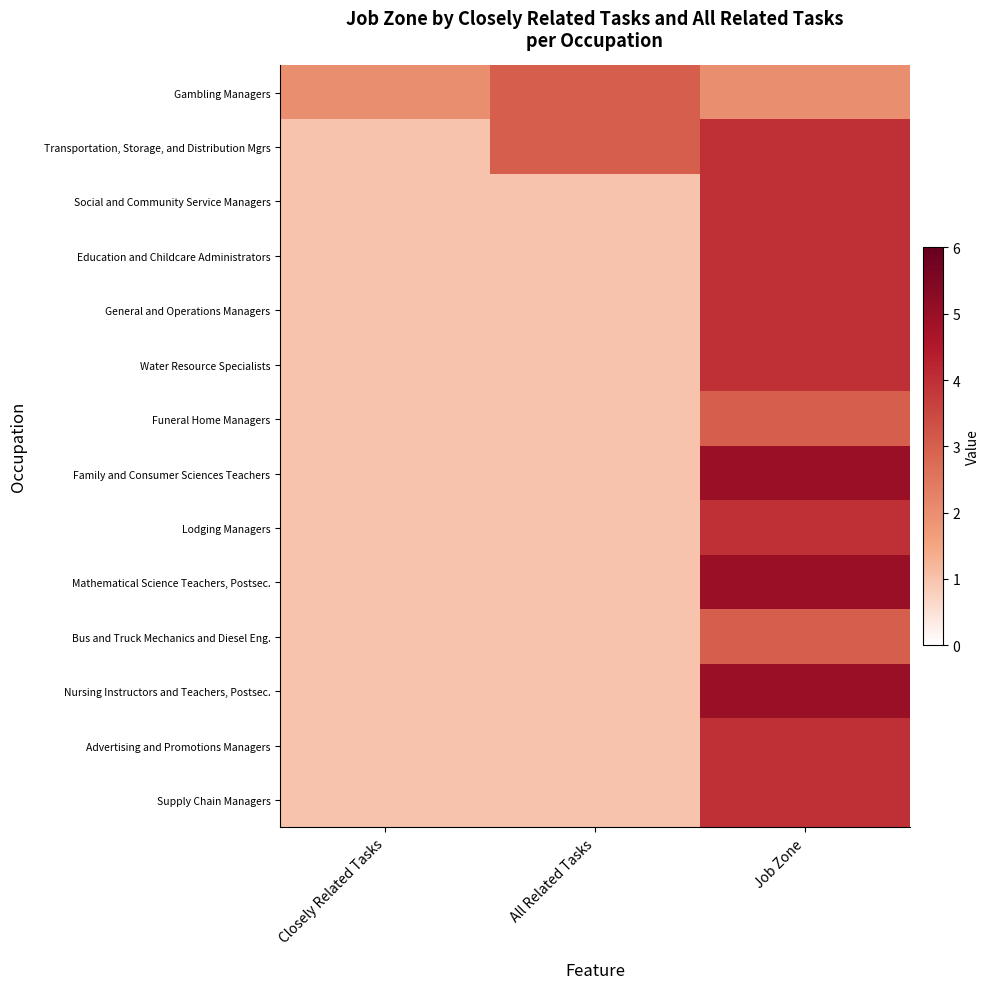

Reading left to right, list all the values displayed in this chart.

Gambling Managers: Closely Related Tasks=2	All Related Tasks=3	Job Zone=2
Transportation, Storage, and Distribution Mgrs: Closely Related Tasks=1	All Related Tasks=3	Job Zone=4
Social and Community Service Managers: Closely Related Tasks=1	All Related Tasks=1	Job Zone=4
Education and Childcare Administrators: Closely Related Tasks=1	All Related Tasks=1	Job Zone=4
General and Operations Managers: Closely Related Tasks=1	All Related Tasks=1	Job Zone=4
Water Resource Specialists: Closely Related Tasks=1	All Related Tasks=1	Job Zone=4
Funeral Home Managers: Closely Related Tasks=1	All Related Tasks=1	Job Zone=3
Family and Consumer Sciences Teachers: Closely Related Tasks=1	All Related Tasks=1	Job Zone=5
Lodging Managers: Closely Related Tasks=1	All Related Tasks=1	Job Zone=4
Mathematical Science Teachers, Postsec.: Closely Related Tasks=1	All Related Tasks=1	Job Zone=5
Bus and Truck Mechanics and Diesel Eng.: Closely Related Tasks=1	All Related Tasks=1	Job Zone=3
Nursing Instructors and Teachers, Postsec.: Closely Related Tasks=1	All Related Tasks=1	Job Zone=5
Advertising and Promotions Managers: Closely Related Tasks=1	All Related Tasks=1	Job Zone=4
Supply Chain Managers: Closely Related Tasks=1	All Related Tasks=1	Job Zone=4